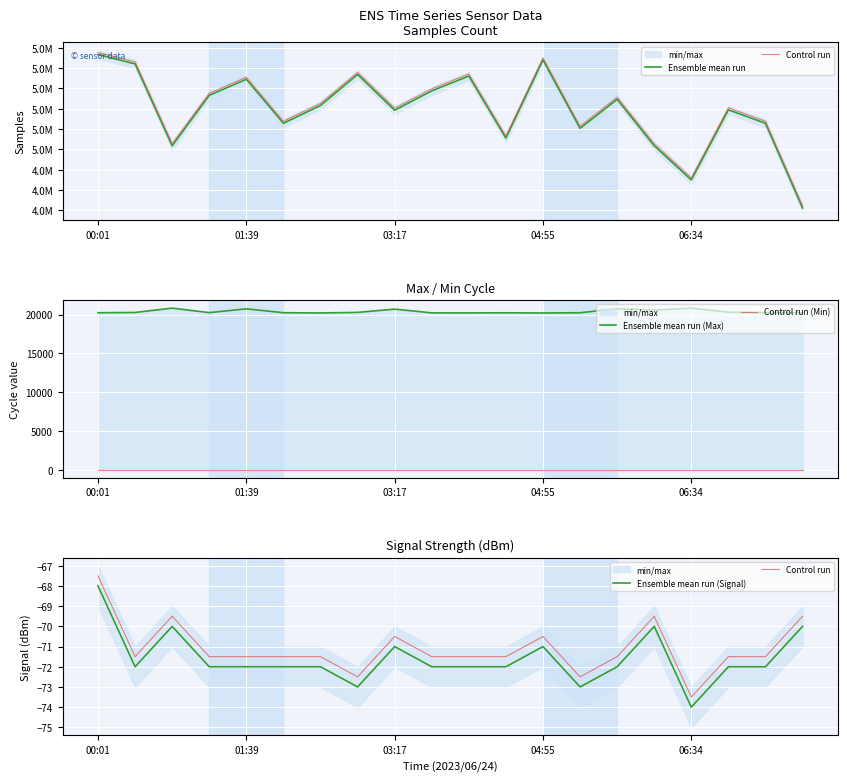

Rank the series by their maximum value, from lowest to highest.

Ensemble mean run (Signal), Control run, Control run (Min), Ensemble mean run (Max), Ensemble mean run